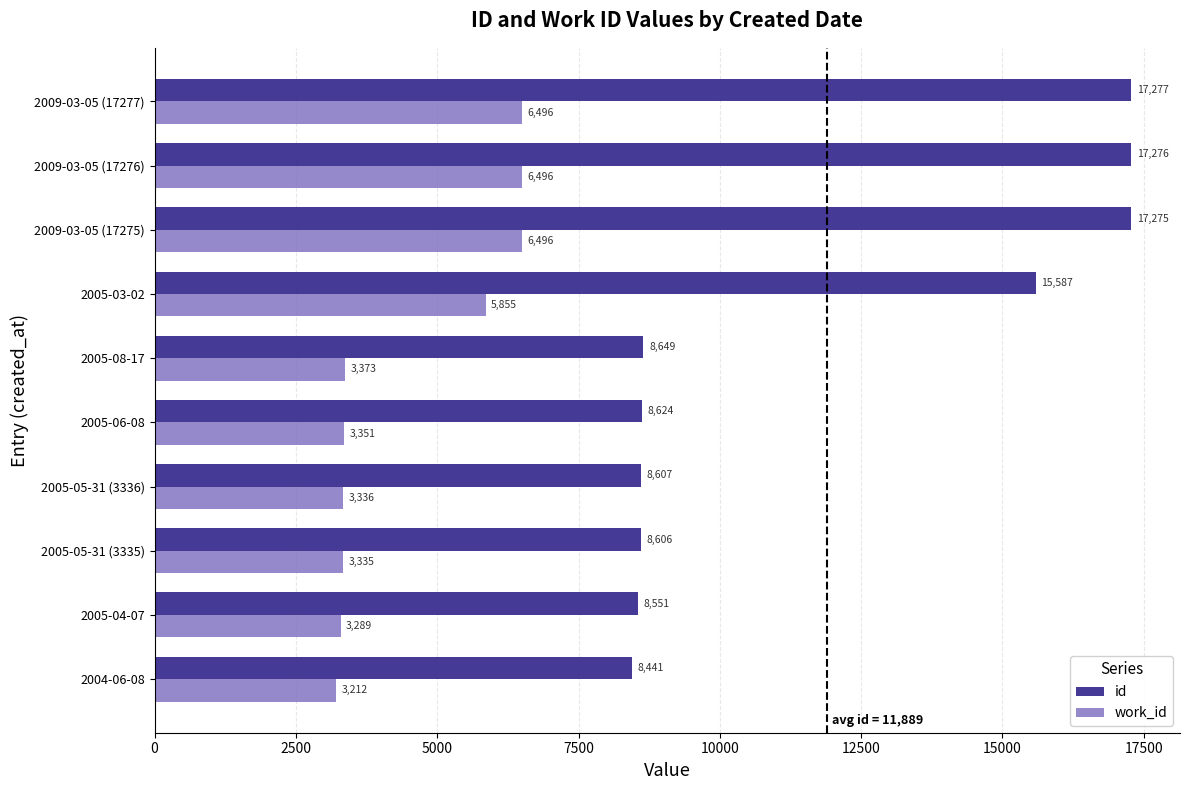

What is the spread (max minus min) of values at 2009-03-05 (17277)?

10781